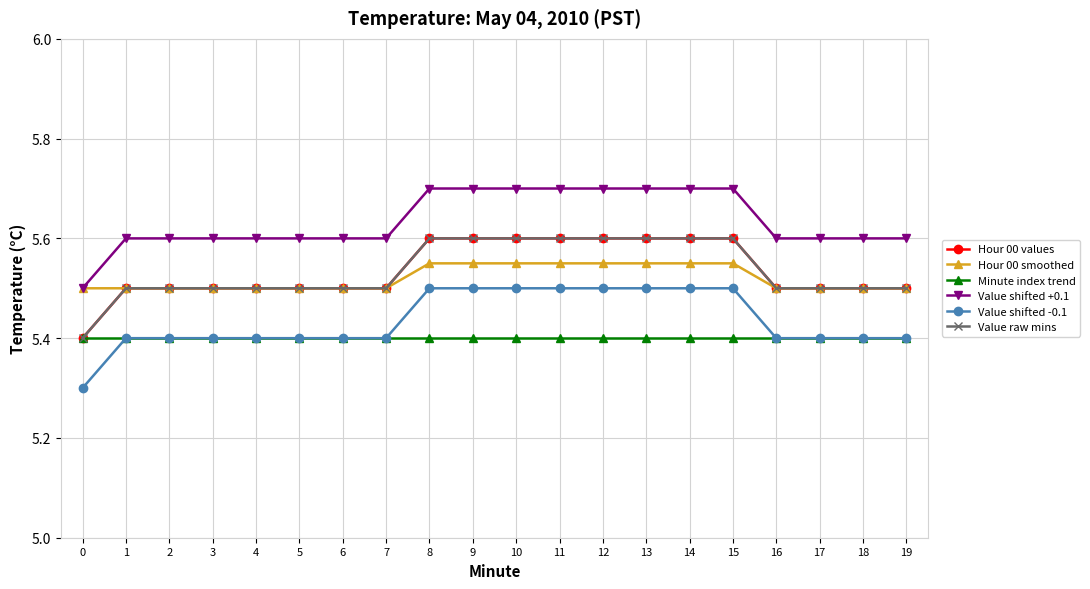

List the labels in order of Hour 00 smoothed value, smallest first.

0, 1, 2, 3, 4, 5, 6, 7, 16, 17, 18, 19, 8, 9, 10, 11, 12, 13, 14, 15